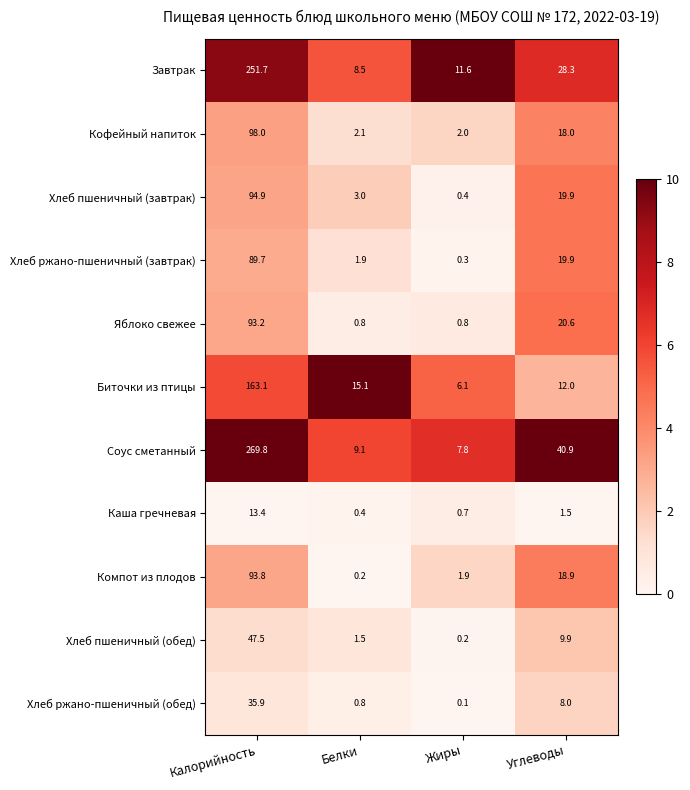

Where does the Завтрак series first go above 28?

Калорийность